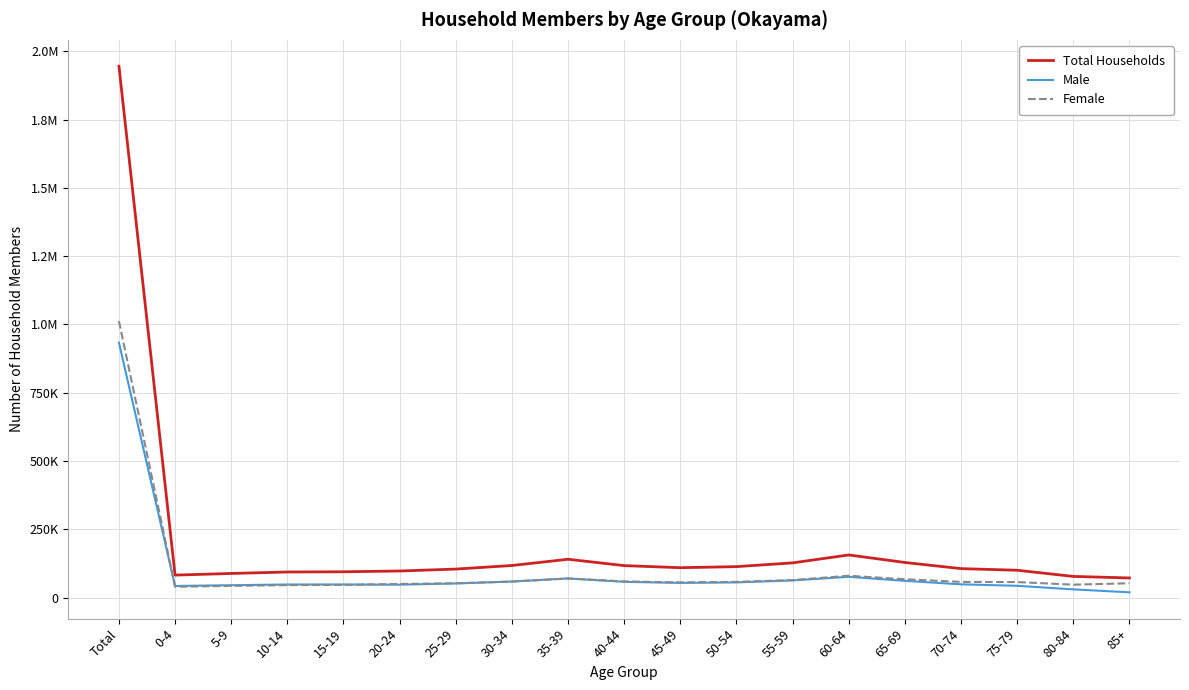

Is this an area chart (filled region under the line)?

No